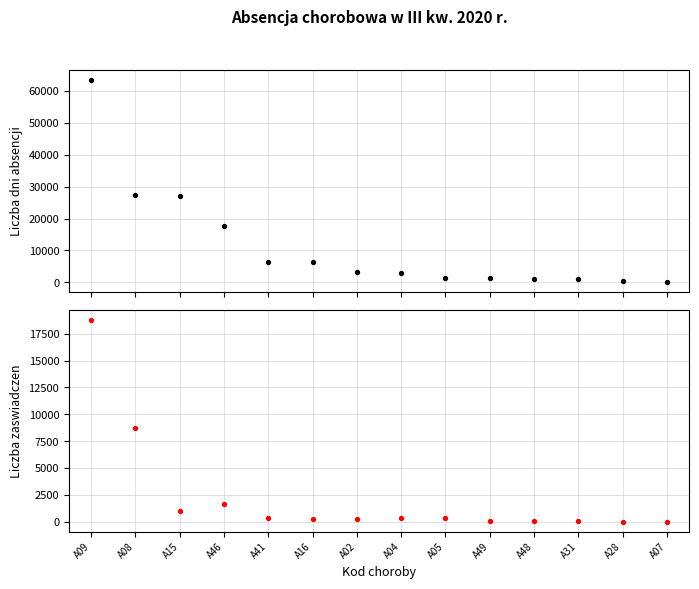

Is the value of Liczba dni absencji chorobowej at A46 greater than the value of Liczba zaswiadczen lekarskich at A48?

Yes